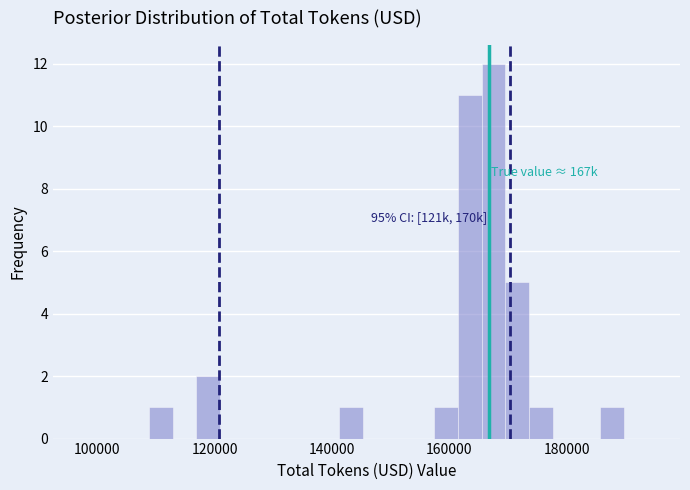

Around what value on the x-axis is the tallest bar? Give the approximate position of its centre, as read against the axis.

168000